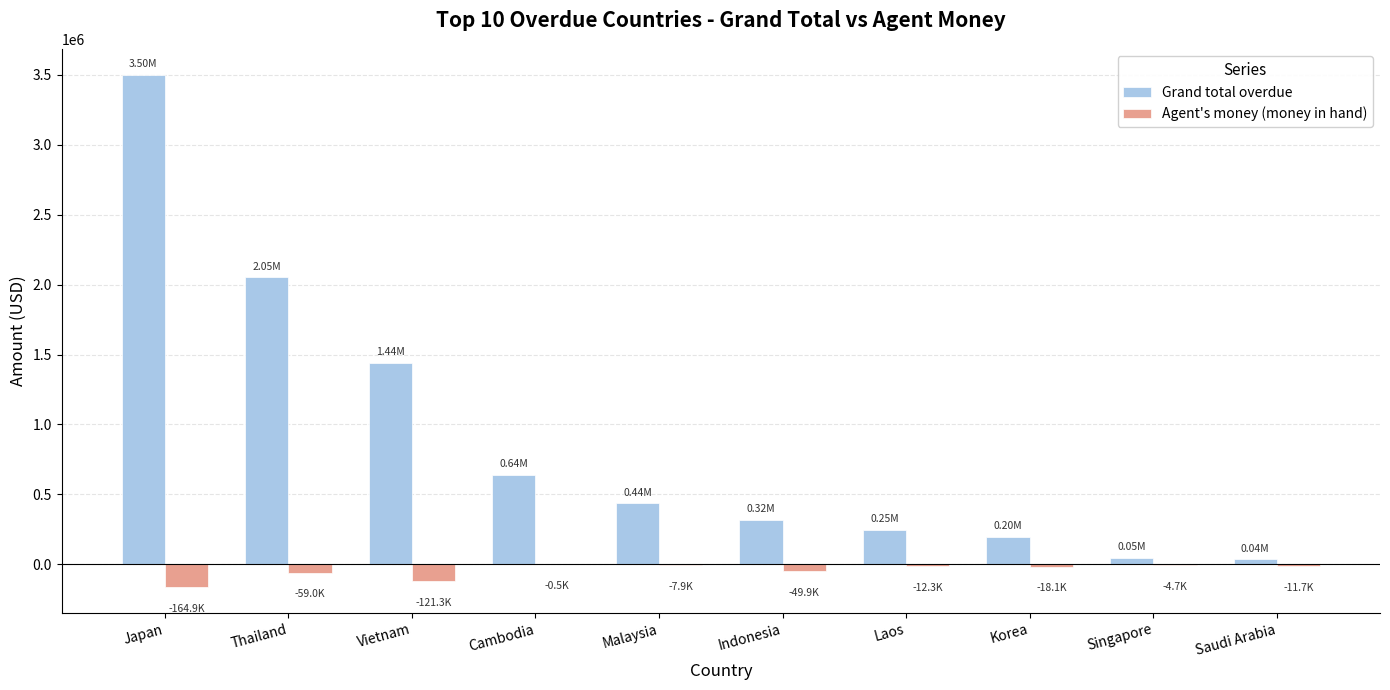

At which label does Grand total overdue reach its peak?

Japan